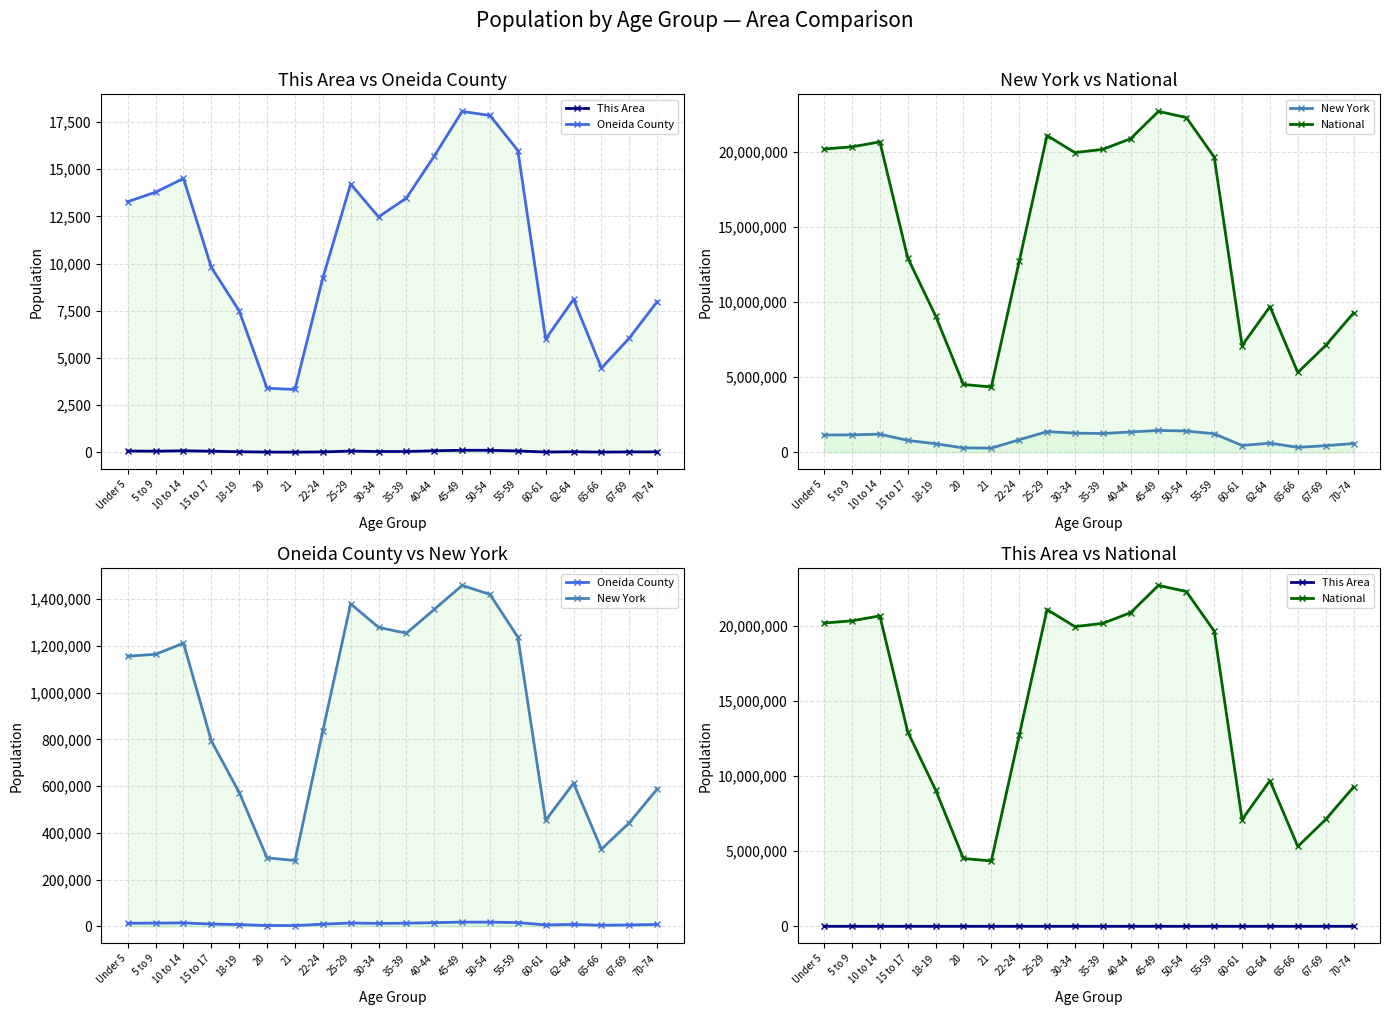

True or false: New York and Oneida County intersect in this chart.

False